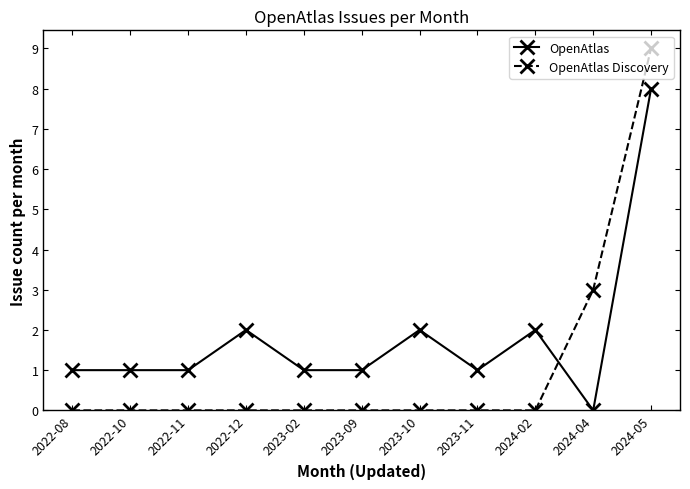

Which series ends up on top after the final intersection of OpenAtlas and OpenAtlas Discovery?

OpenAtlas Discovery